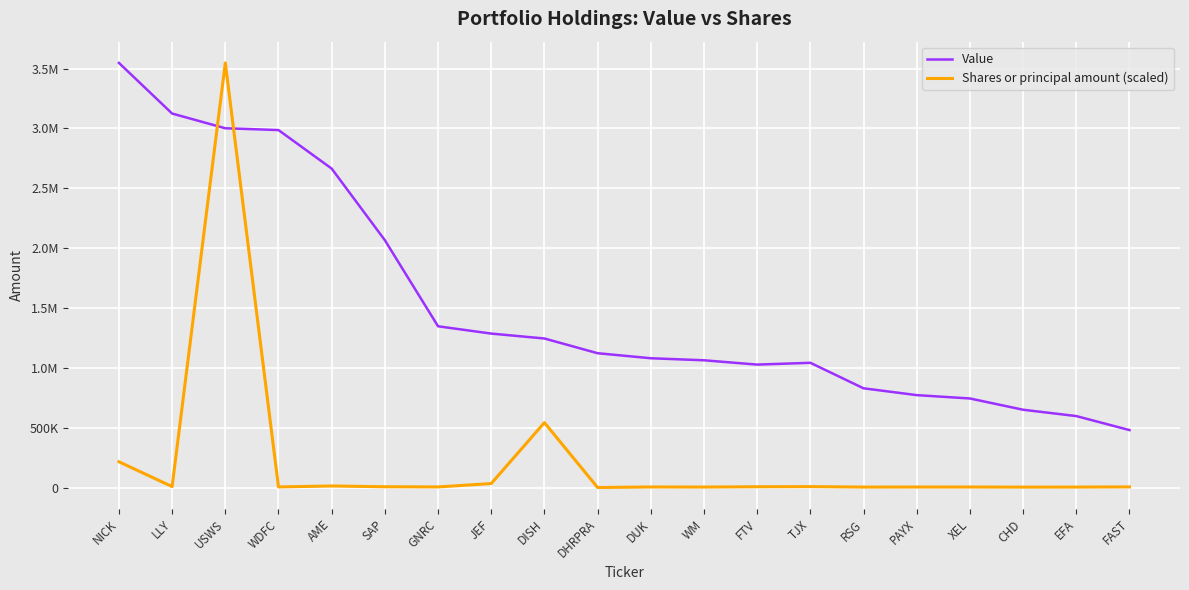

Between which two adjacent categories do Shares or principal amount (scaled) and Value first intersect?

LLY and USWS